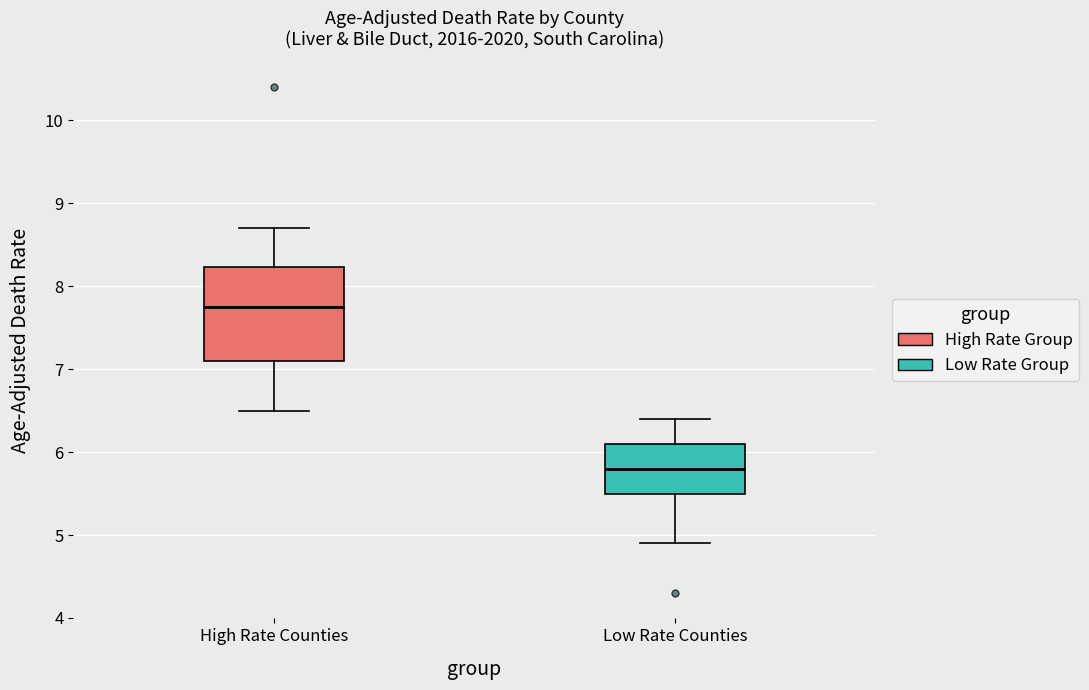

Comparing the boxes themselves (not the whiskers), which one is the tallest?

High Rate Counties